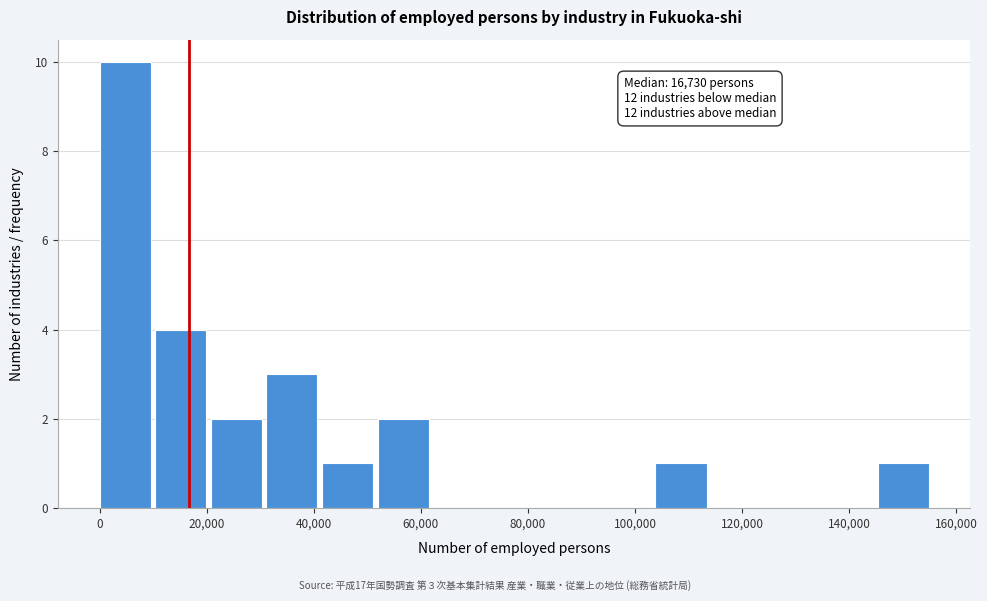

Over which range of the x-axis is the bar tallest?

0 to 10000